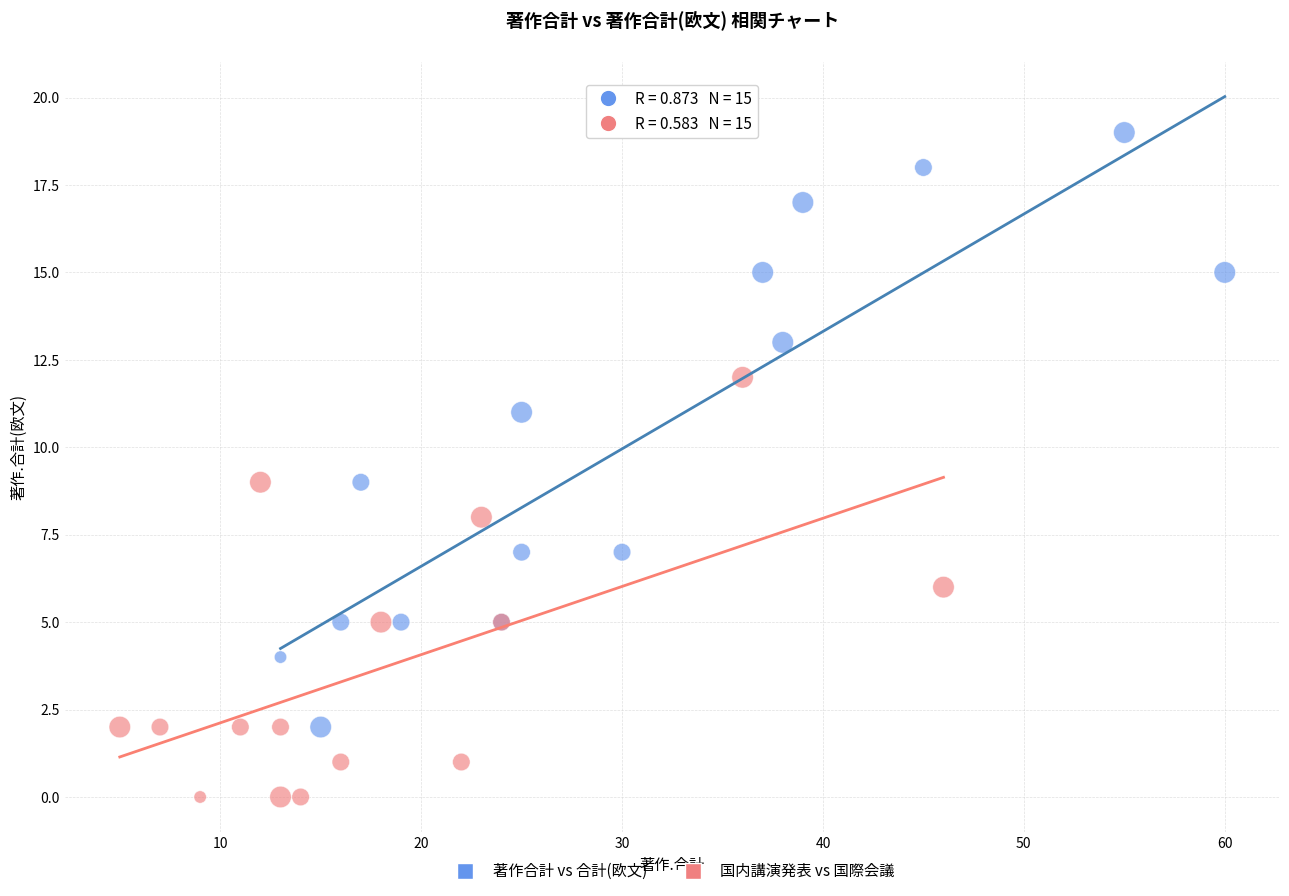

Which series has the widest spread of Y values?

著作合計 vs 合計(欧文)